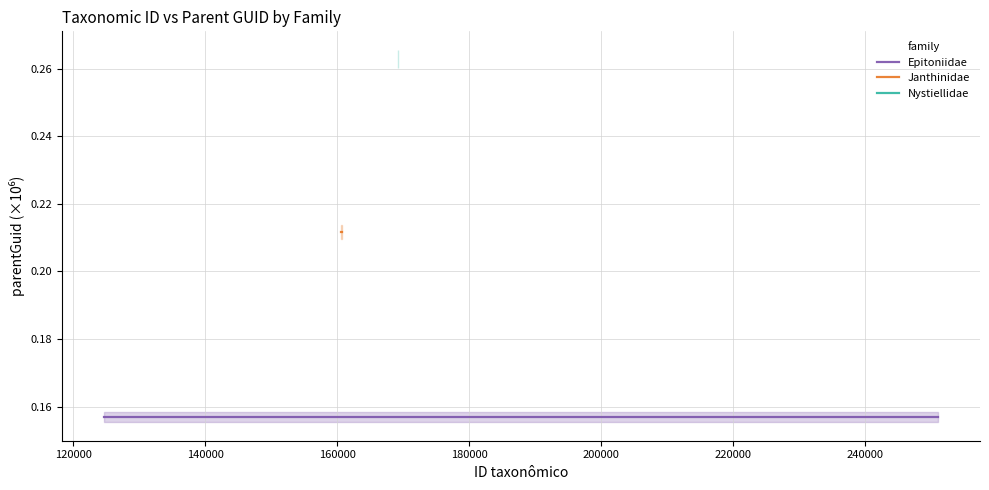

Which series changed the most between 120000 and 200000?

Epitoniidae